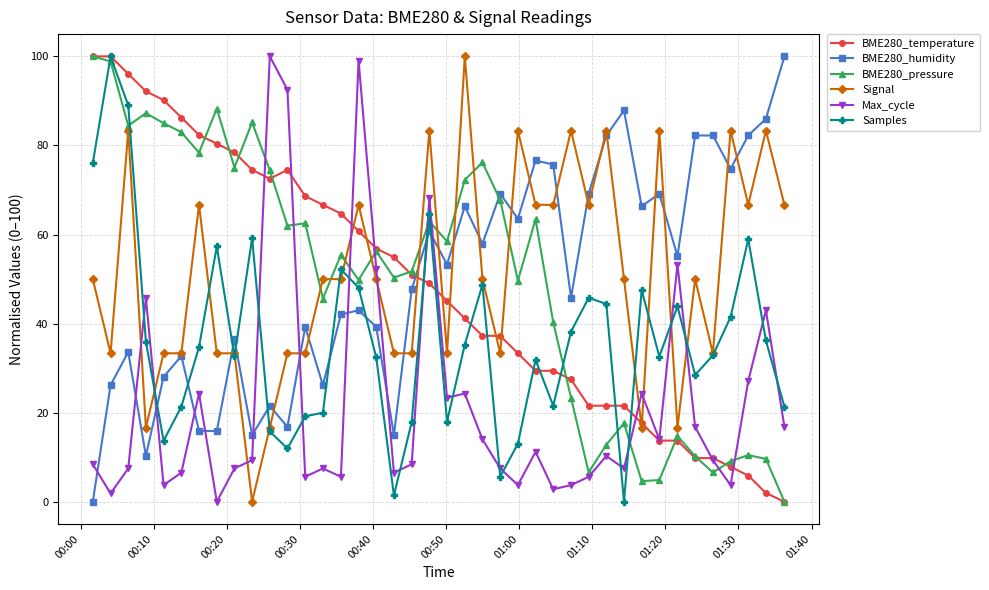

True or false: BME280_pressure has more than 1 interior local peaks.

True